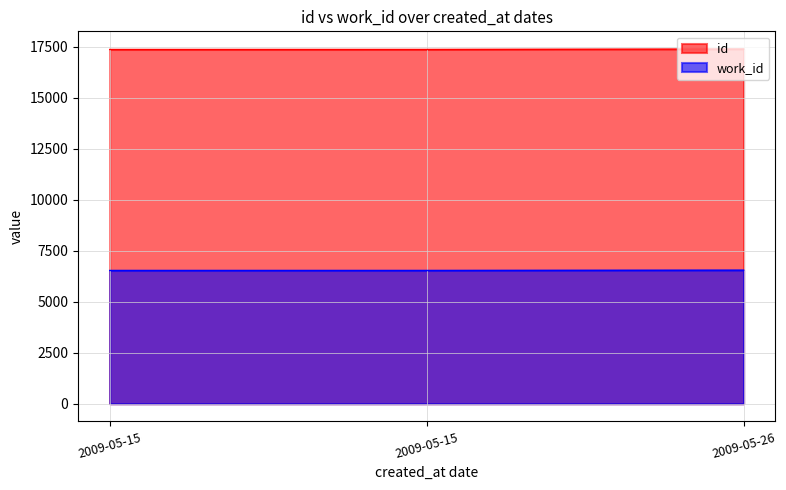

Is it true that work_id equals 11711 at 2009-05-26?

False